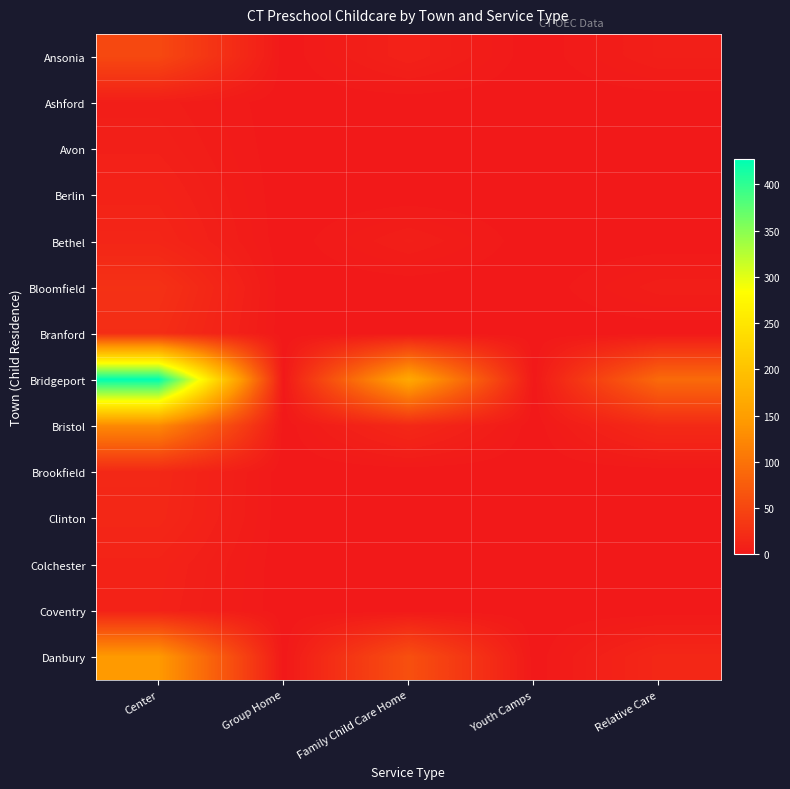

Between Group Home and Relative Care, which series saw the biggest shift?

Bridgeport